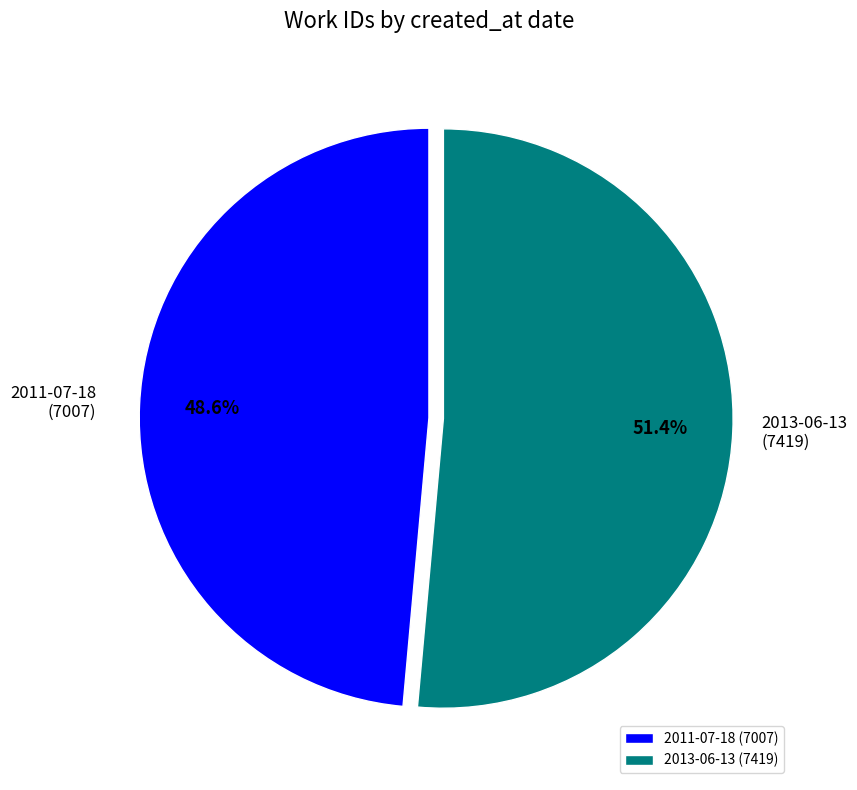

To the nearest percent, what is the difference between the largest and smallest slice percentages?

3%